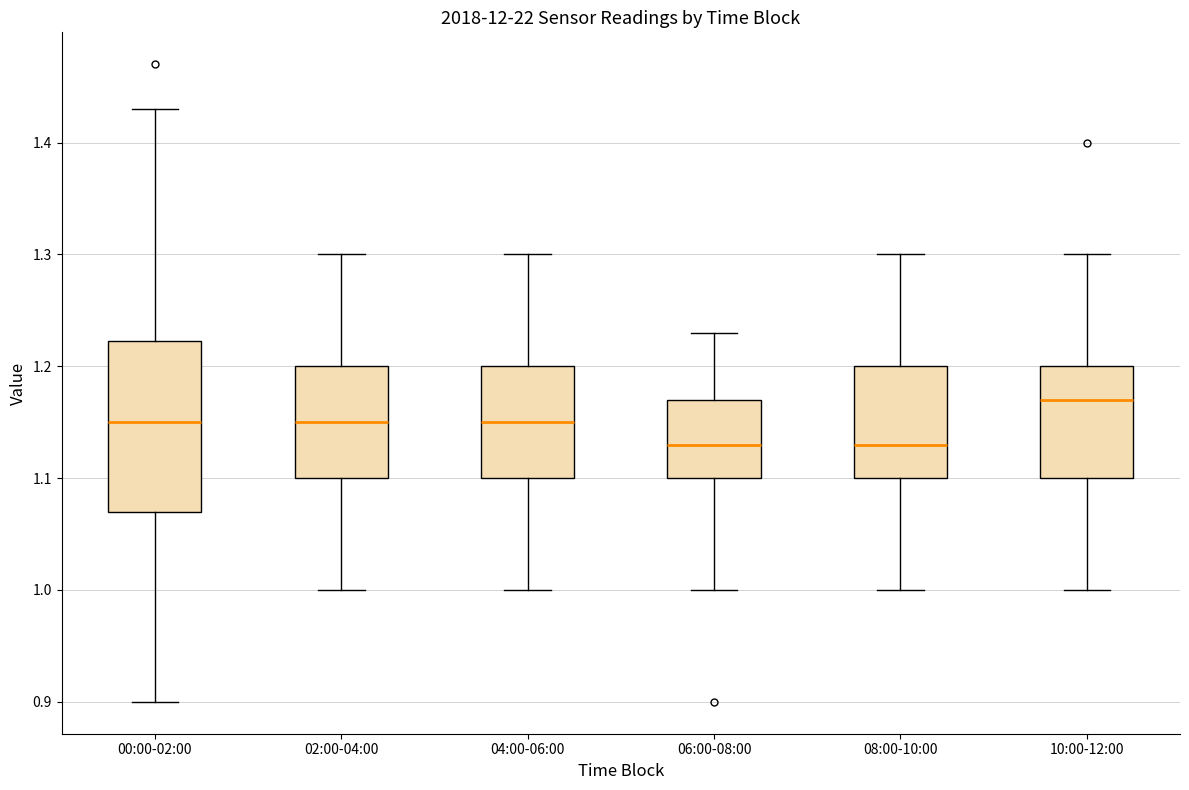

Where does the upper whisker of the box for 10:00-12:00 end on the y-axis? The values are not printed on the chart, so give them approximately, as read against the axis.

1.30